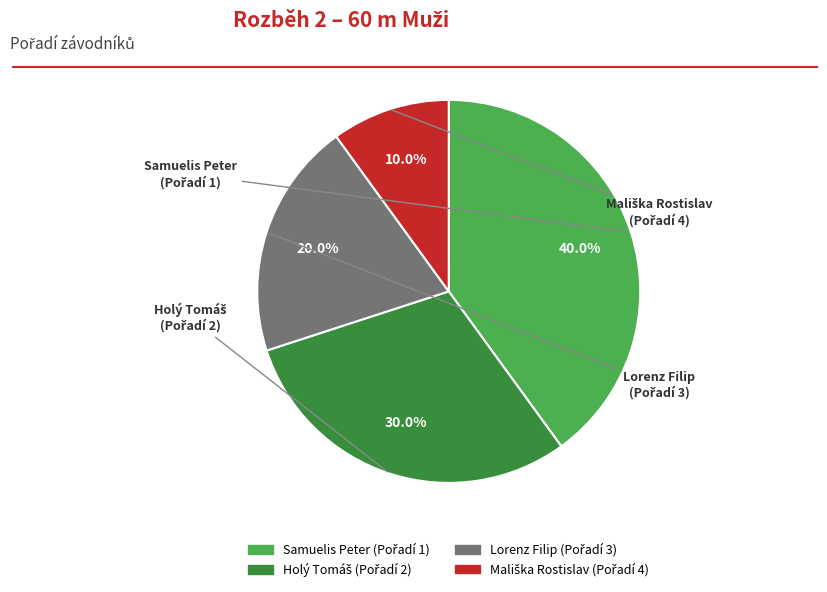

To the nearest percent, what is the average slice percentage?

25%